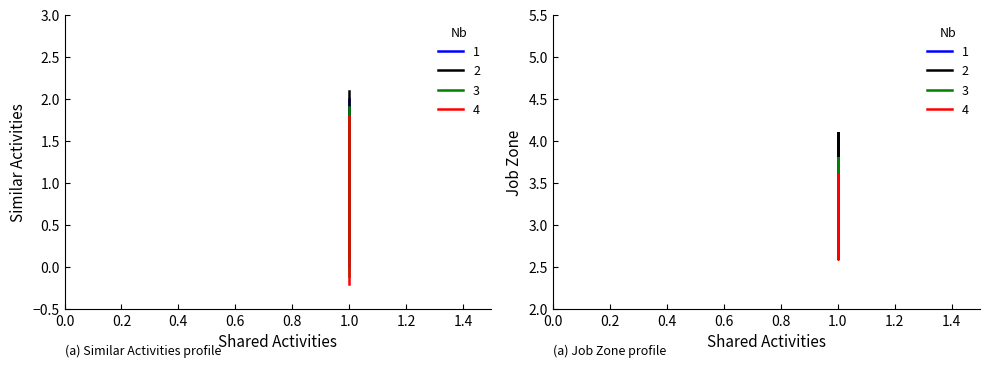

What is the average value of the Job Zone series?

3.8